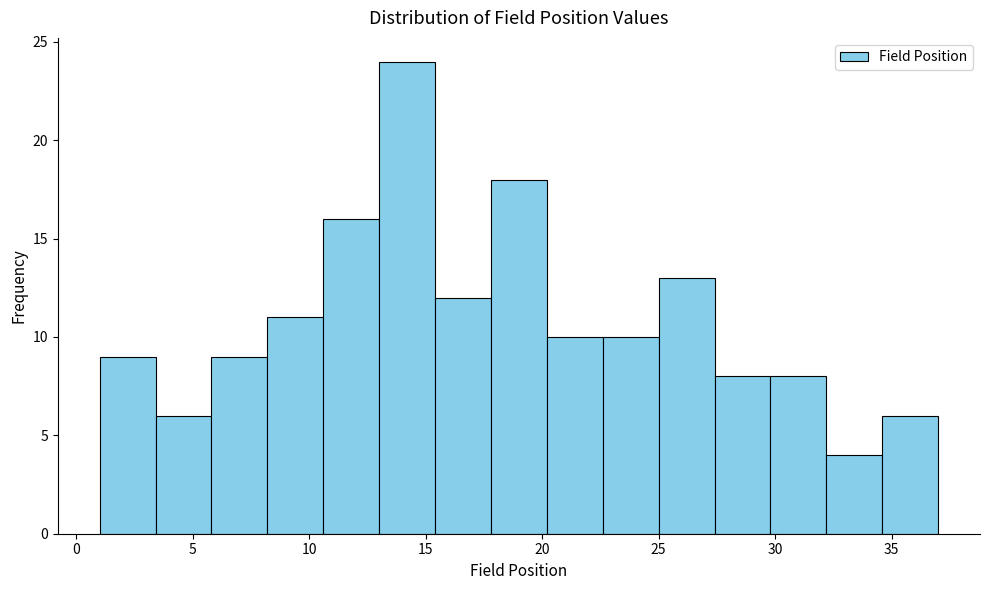

Reading left to right, transcribe this chart: for each bar, give the range it covers on the x-axis and its height. Neither the bar edges nor the heights are printed on the chart, so give them approximately, as read against the axes.

1.0 to 3.4: 9
3.4 to 5.8: 6
5.8 to 8.2: 9
8.2 to 10.6: 11
10.6 to 13.0: 16
13.0 to 15.4: 24
15.4 to 17.8: 12
17.8 to 20.2: 18
20.2 to 22.6: 10
22.6 to 25.0: 10
25.0 to 27.4: 13
27.4 to 29.8: 8
29.8 to 32.2: 8
32.2 to 34.6: 4
34.6 to 37.0: 6